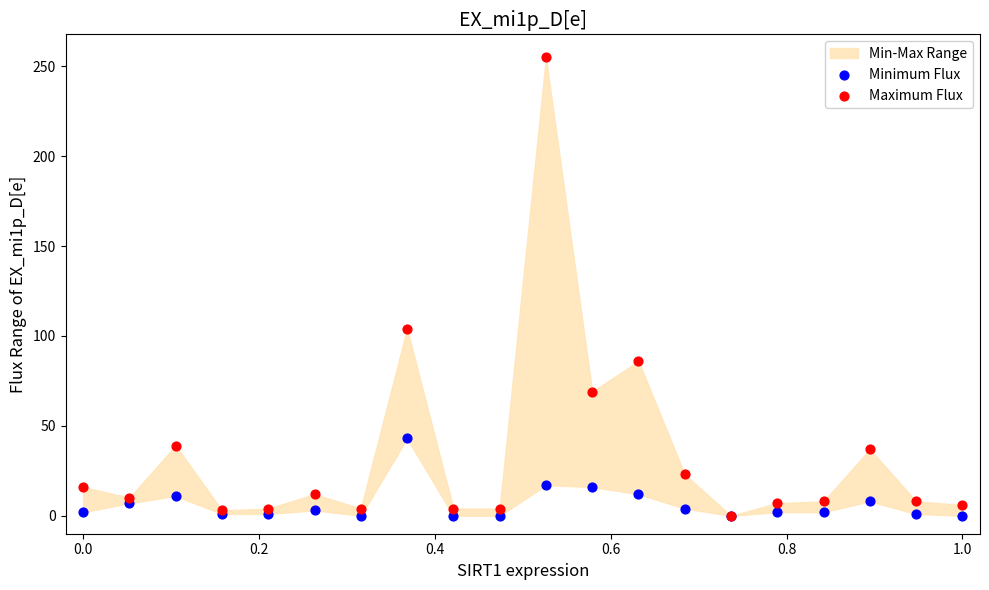

In the Maximum Flux series, what Y value is closest to 127?

104